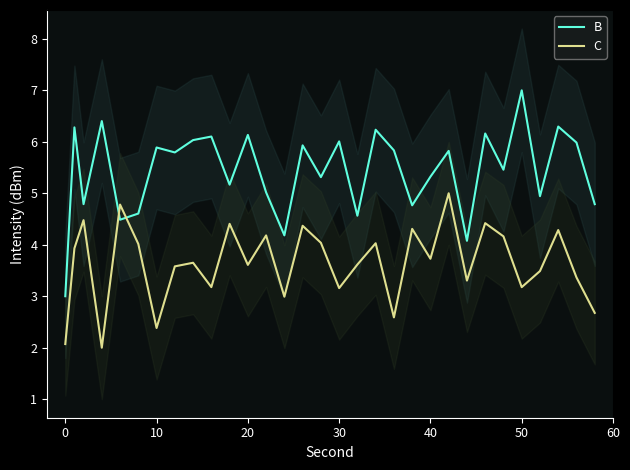

What is the minimum value shown in the chart?

2.0